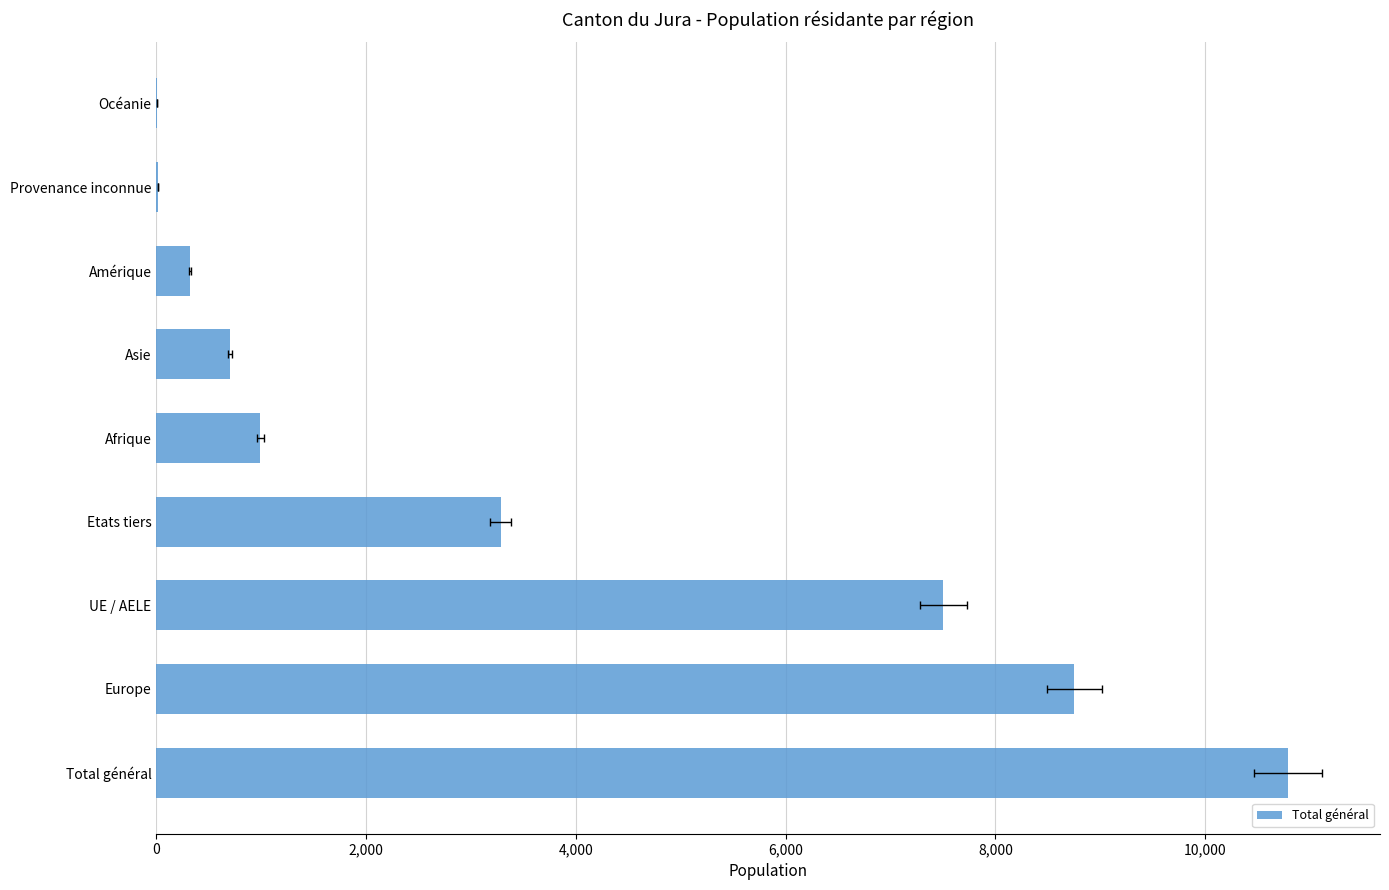

What is the value of the 1st bar from the left?

10788